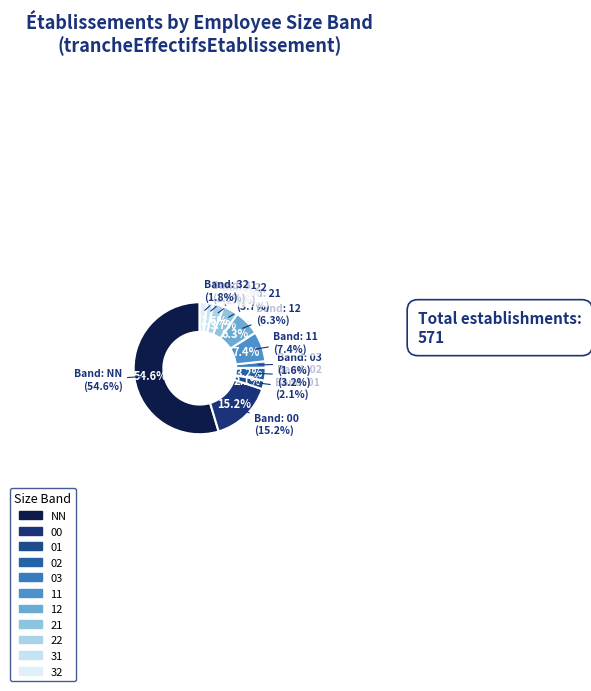

To the nearest percent, what is the combined percentage of 12 and 01?

8%